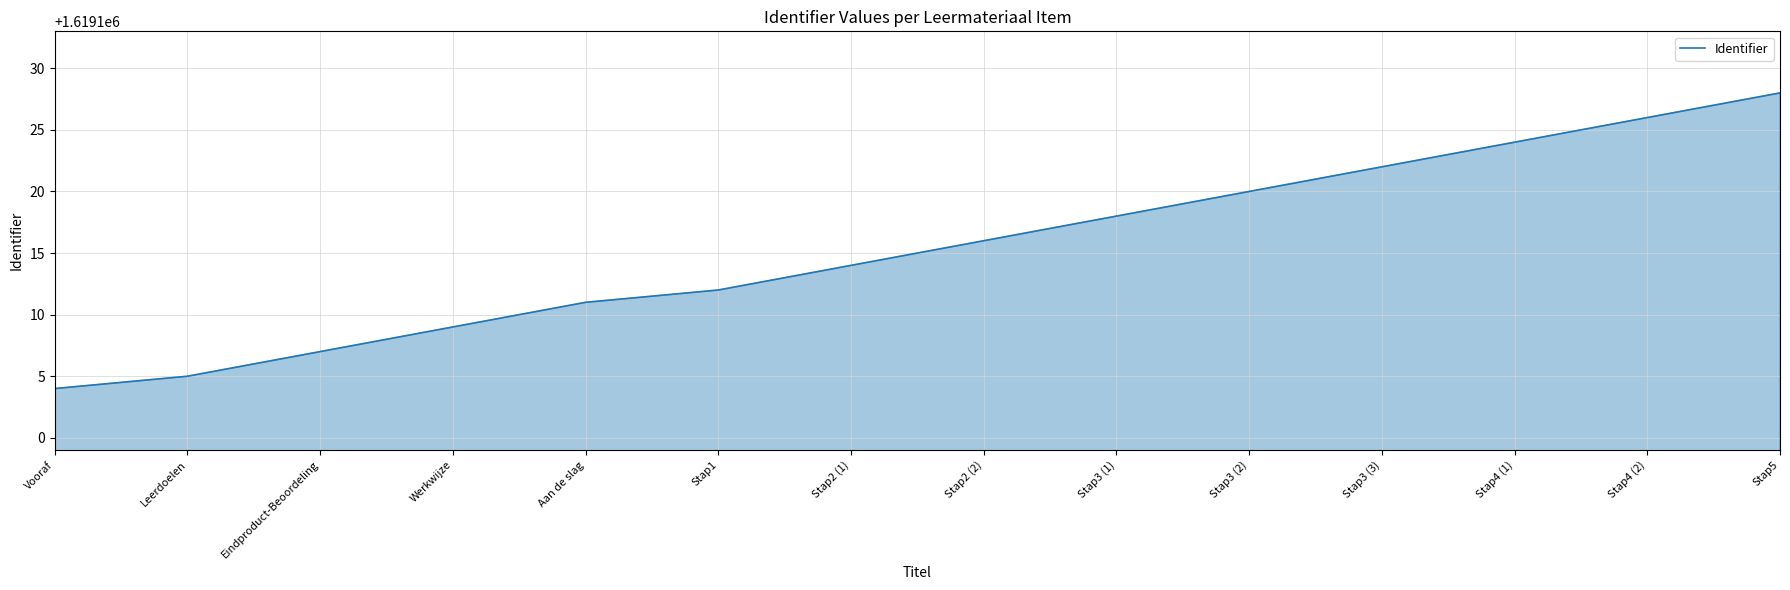

What is the difference between the values at Vooraf and Stap2 (1)?

10